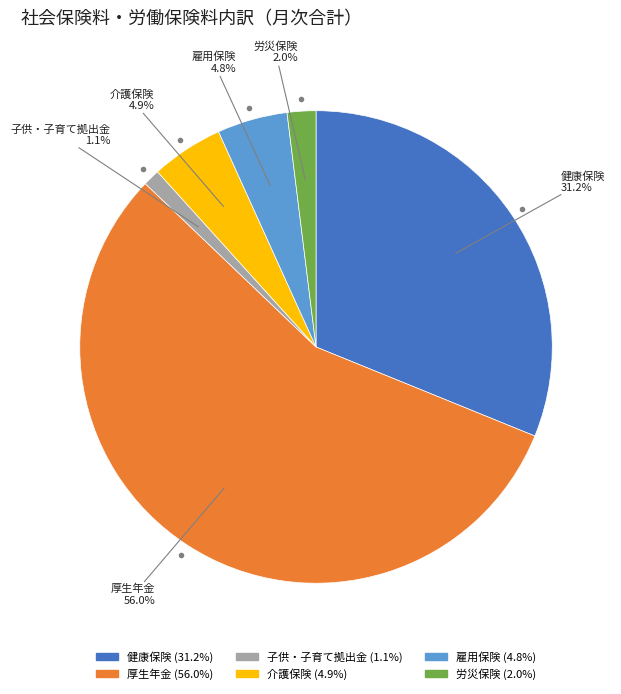

Is there a majority slice in this chart?

Yes